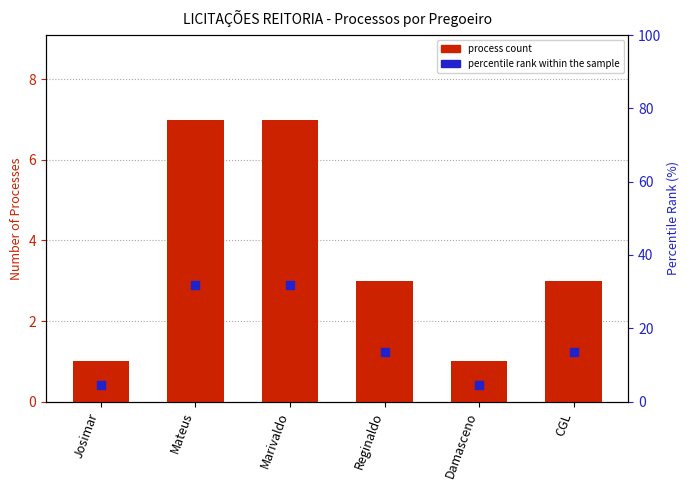

At which category is the sum across all series the highest?

Mateus